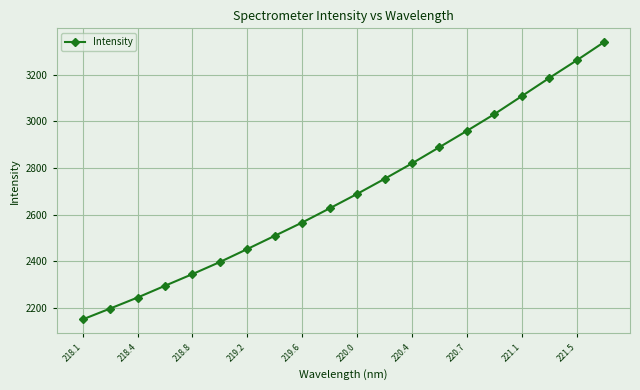

How many data points does each series have?

20